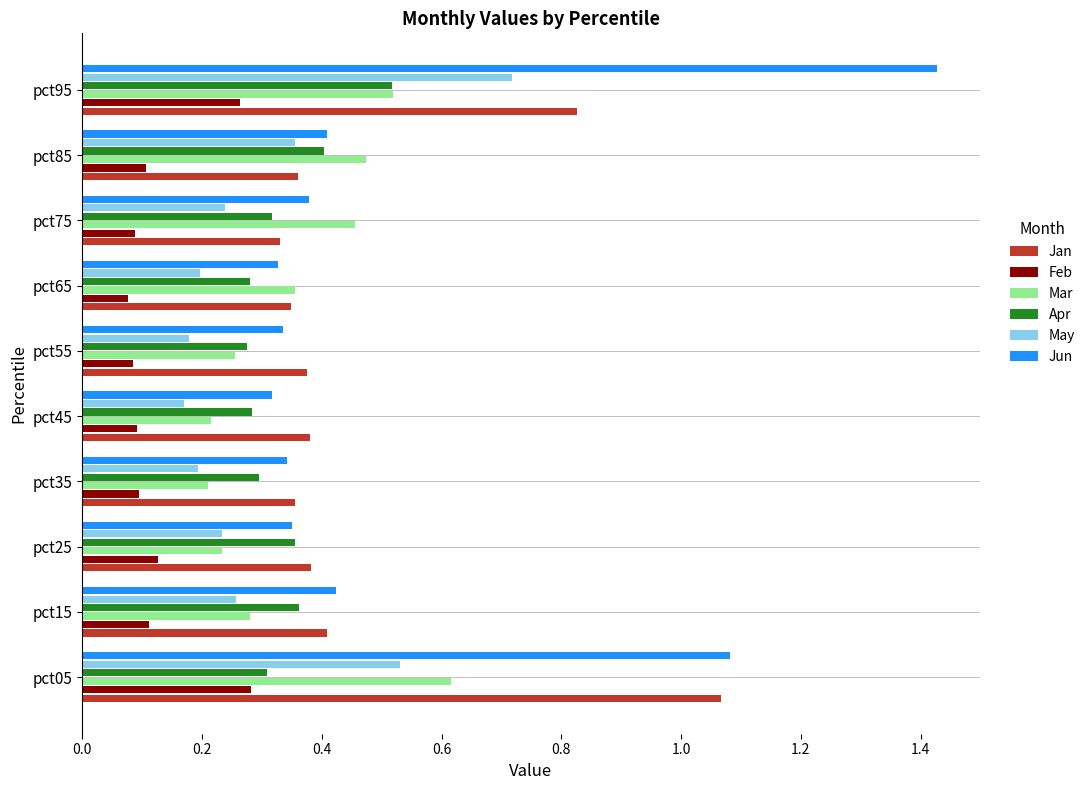

The value of May at pct45 is 0.1. True or false?

False